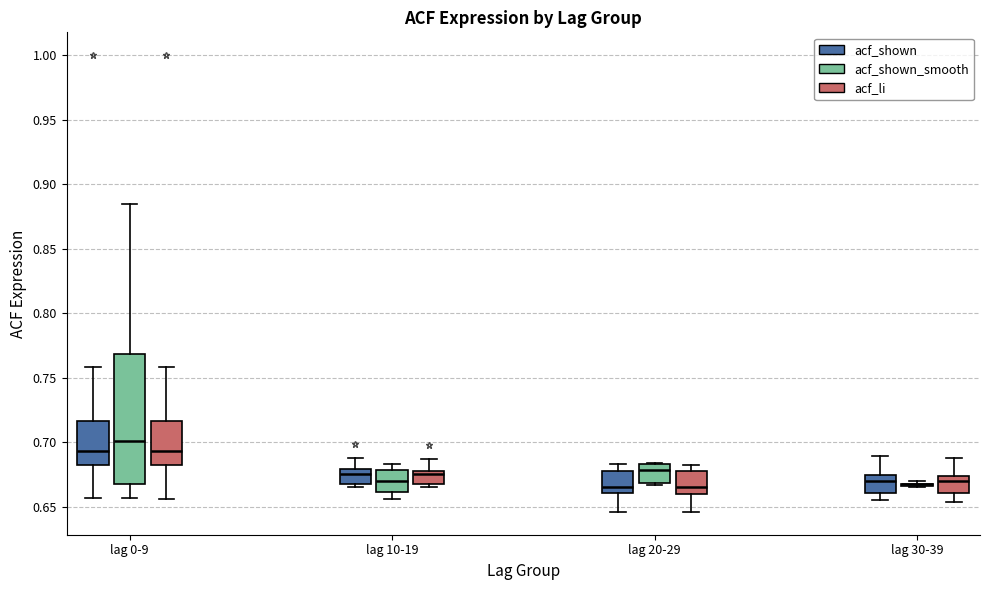

Comparing the boxes themselves (not the whiskers), which one is the tallest?

lag 0-9 (acf_shown_smooth)